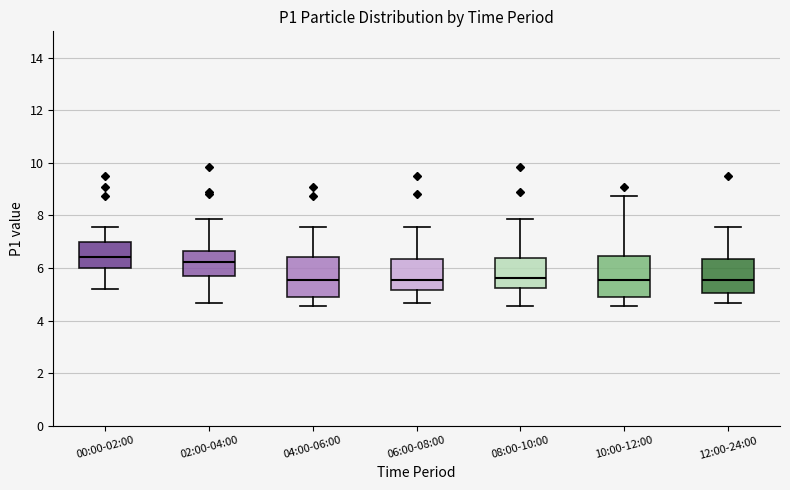

Where does the upper whisker of the box for 04:00-06:00 end on the y-axis? The values are not printed on the chart, so give them approximately, as read against the axis.

7.6